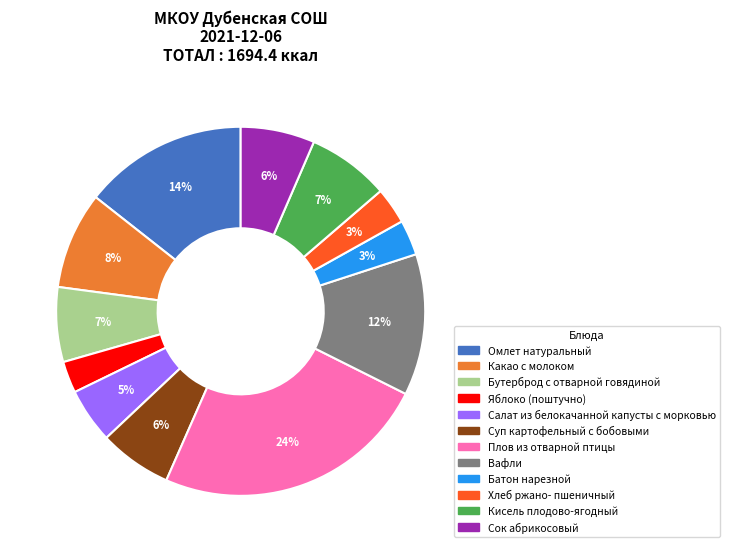

Which slice is the largest?

Плов из отварной птицы